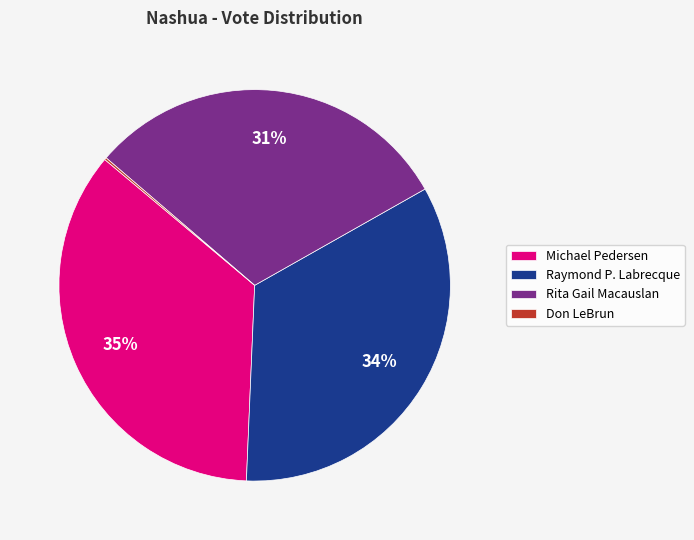

To the nearest percent, what percentage of the pie is Raymond P. Labrecque?

34%